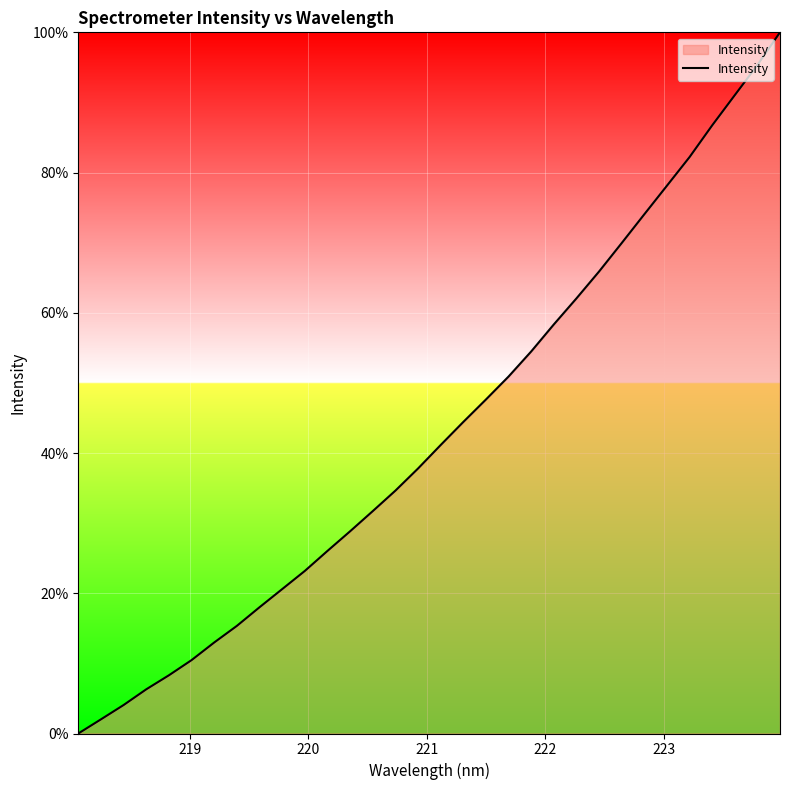

What is the greatest value displayed?

100.0